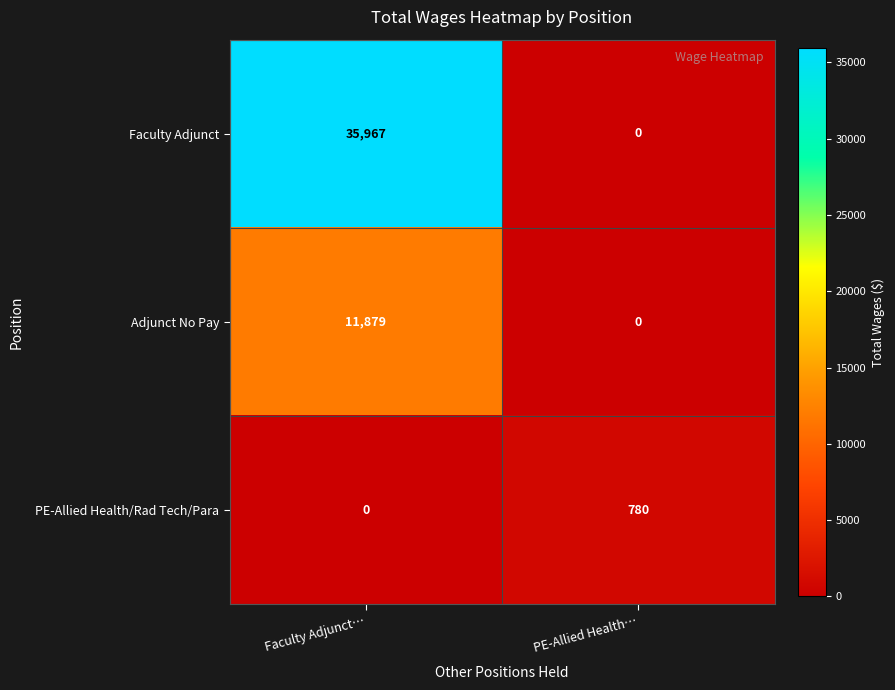

Is the value of PE-Allied Health/Rad Tech/Para at Faculty Adjunct… greater than the value of Faculty Adjunct at Faculty Adjunct…?

No